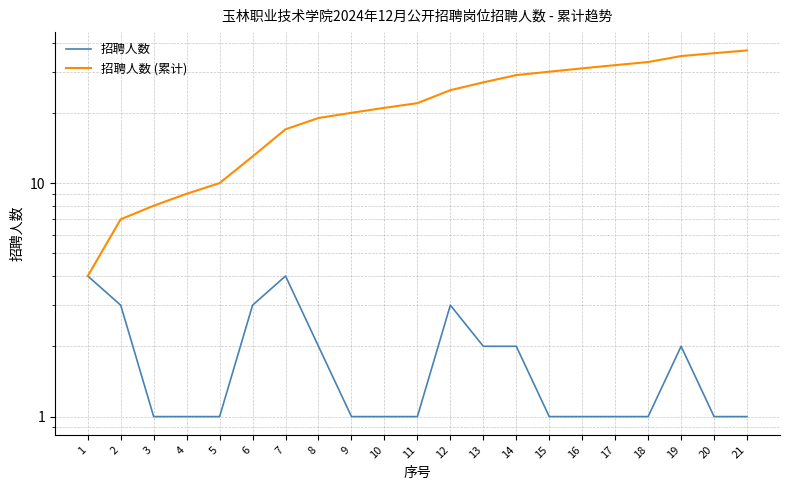

How many lines are shown in the chart?

2